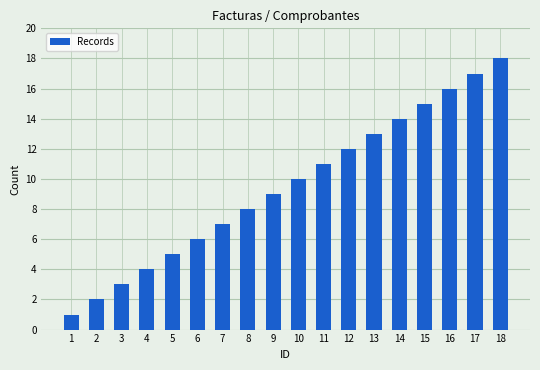

The chart shows a value of 1 at 2. True or false?

False